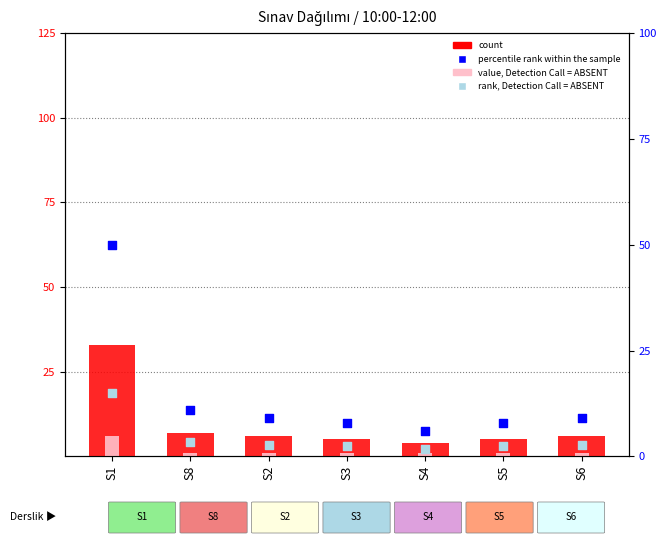

Which series contains the lowest Y value?

value, Detection Call = ABSENT